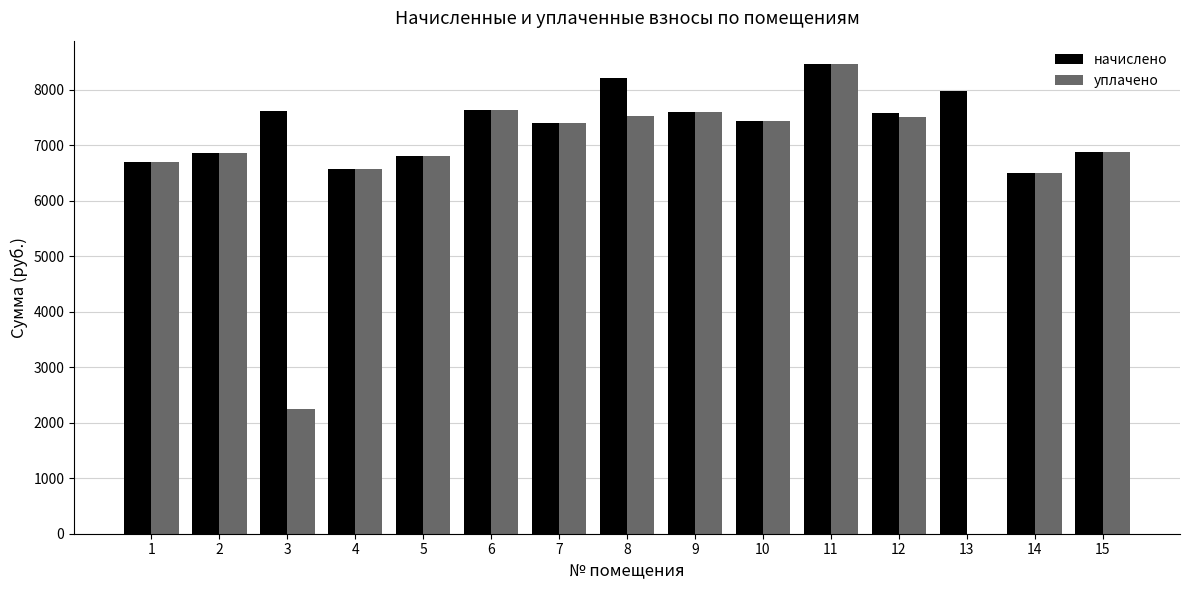

What is the sum of all уплачено values?

96150.8